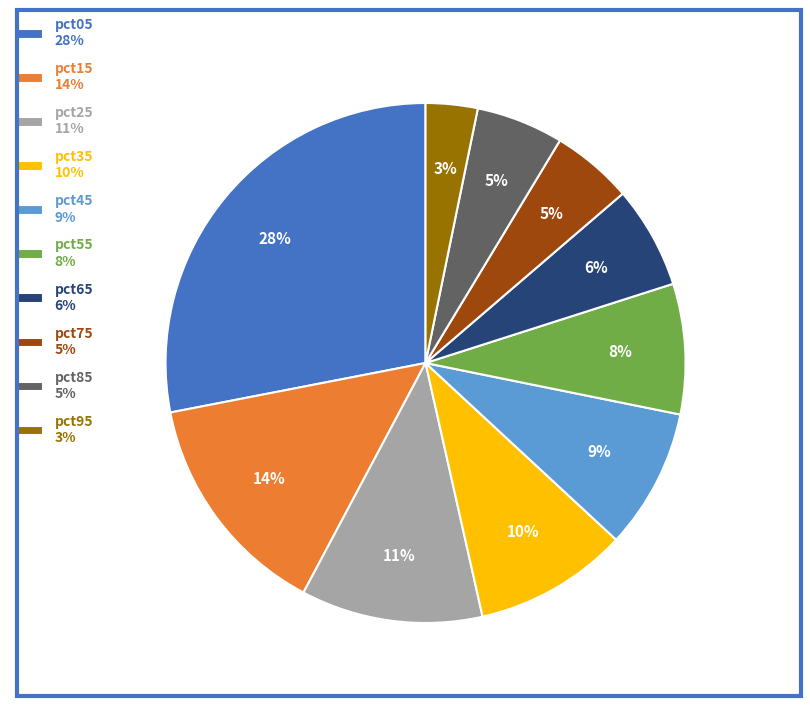

What percentage is the pct65 slice, to the nearest percent?

6%